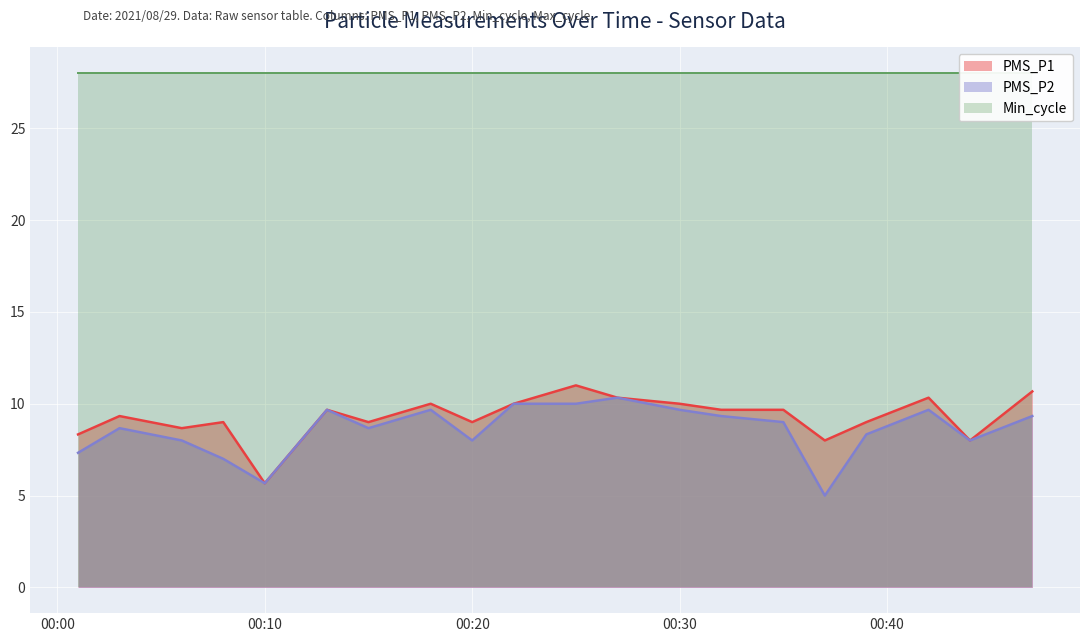

The value of PMS_P2 at 00:10 is 5.7. True or false?

True